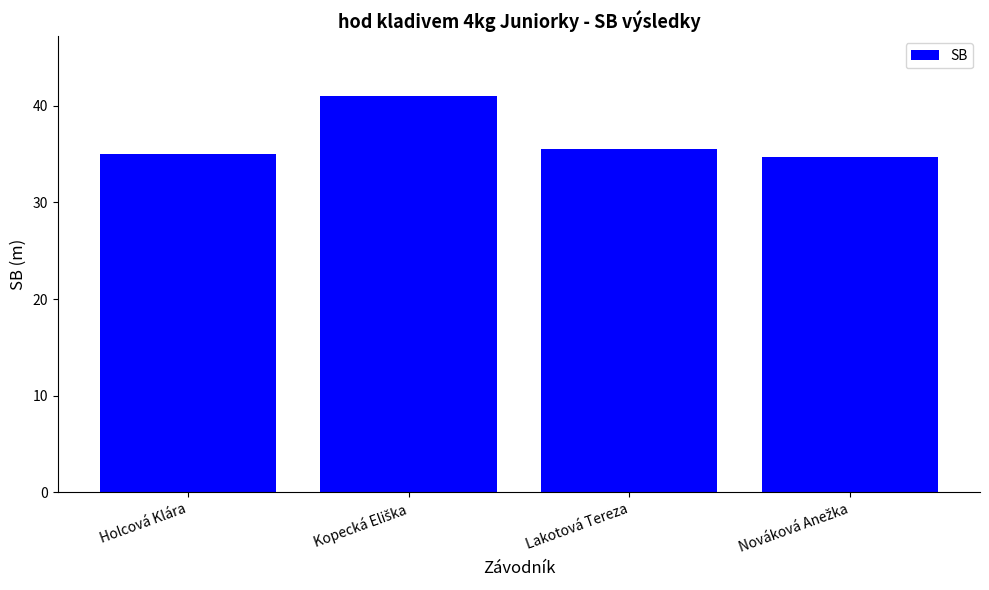

What is the label of the 3rd bar from the left?

Lakotová Tereza